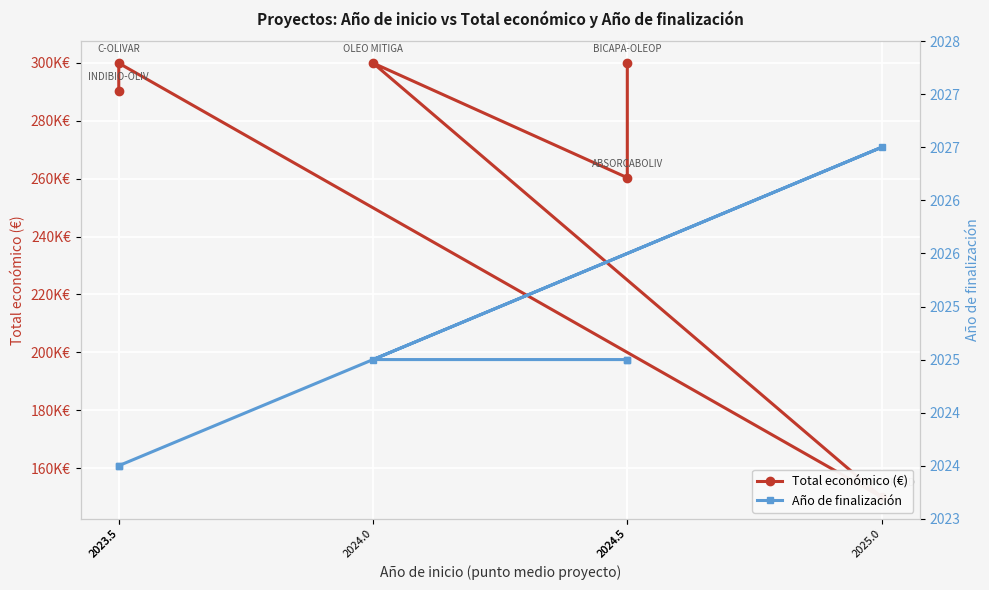

Reading right to left, transcribe all the data shown in this chart.

Total económico (€): 2024.5=299997.7	2024.5=260325.0	2024.0=299938.0	2025.0=150000.0	2023.5=299900.0	2023.5=290328.1
Año de finalización: 2024.5=2025.0	2024.5=2025.0	2024.0=2025.0	2025.0=2027.0	2023.5=2024.0	2023.5=2024.0